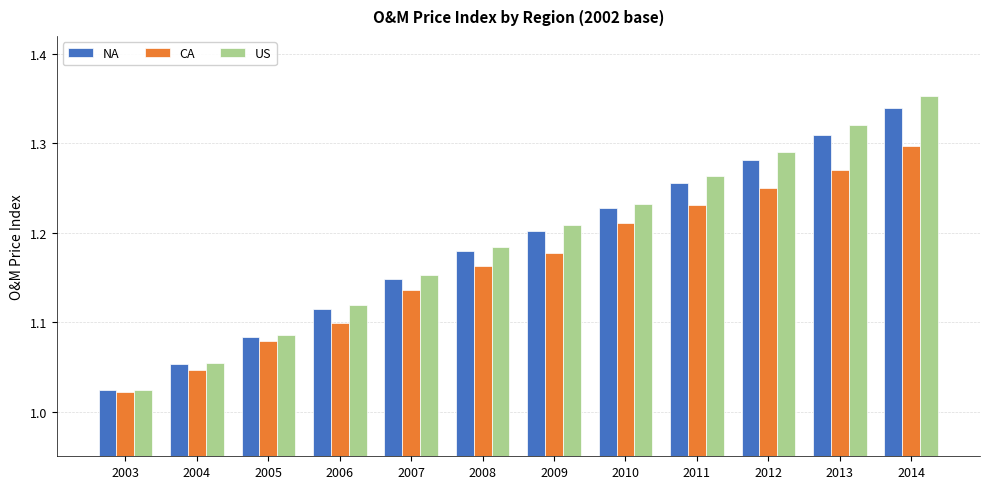

What is the sum of the US values at 2011 and 2004?

2.3